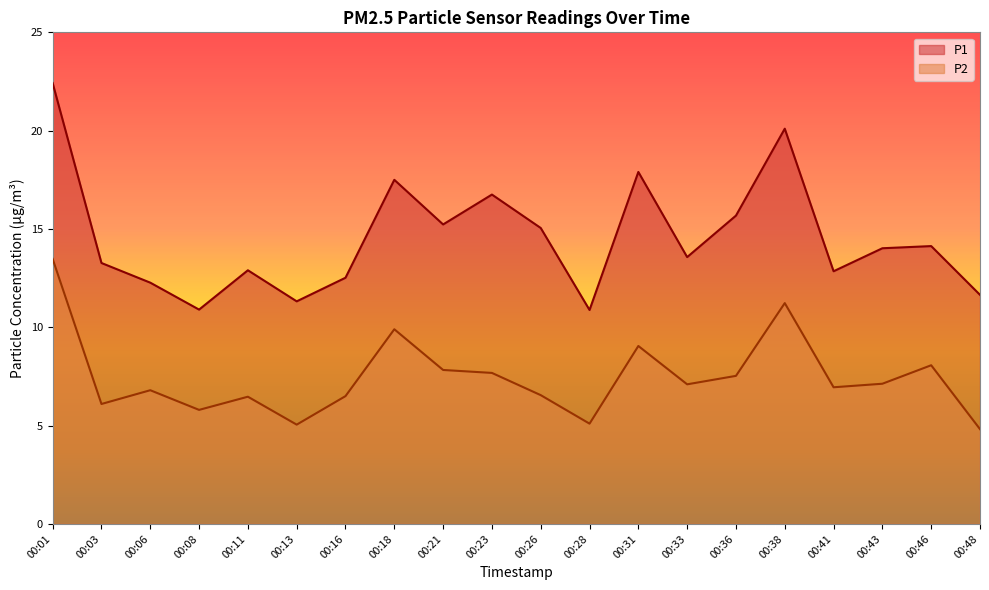

Reading left to right, transcribe all the data shown in this chart.

P1: 00:01=22.4	00:03=13.3	00:06=12.3	00:08=10.9	00:11=12.9	00:13=11.3	00:16=12.5	00:18=17.5	00:21=15.2	00:23=16.8	00:26=15.1	00:28=10.9	00:31=17.9	00:33=13.6	00:36=15.7	00:38=20.1	00:41=12.8	00:43=14.0	00:46=14.1	00:48=11.7
P2: 00:01=13.5	00:03=6.1	00:06=6.8	00:08=5.8	00:11=6.5	00:13=5.0	00:16=6.5	00:18=9.9	00:21=7.8	00:23=7.7	00:26=6.5	00:28=5.1	00:31=9.1	00:33=7.1	00:36=7.5	00:38=11.2	00:41=7.0	00:43=7.1	00:46=8.1	00:48=4.8